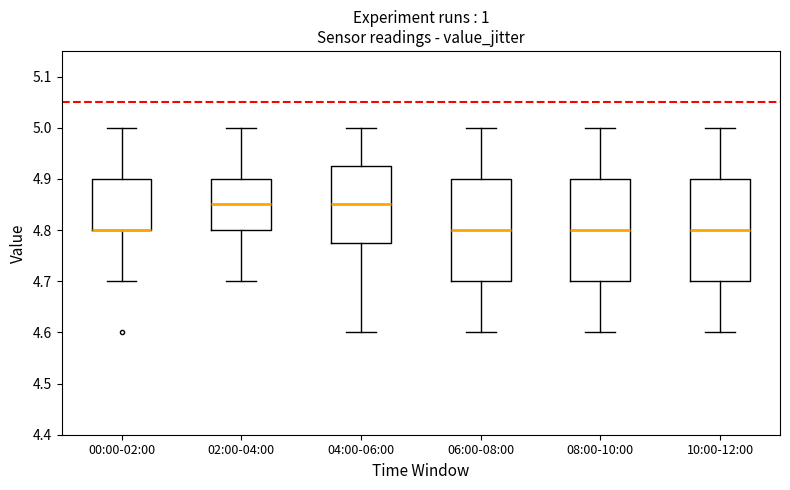

Reading left to right, read every box against the y-axis: the position of its median line, the range the box covers, and the ends of its whiskers. The values are not printed on the chart, so give them approximately, as read against the axis.

00:00-02:00: median 4.80 (drawn on the box's lower edge), box 4.80 to 4.90, whiskers 4.70 to 5.00
02:00-04:00: median 4.85, box 4.80 to 4.90, whiskers 4.70 to 5.00
04:00-06:00: median 4.85, box 4.78 to 4.93, whiskers 4.60 to 5.00
06:00-08:00: median 4.80, box 4.70 to 4.90, whiskers 4.60 to 5.00
08:00-10:00: median 4.80, box 4.70 to 4.90, whiskers 4.60 to 5.00
10:00-12:00: median 4.80, box 4.70 to 4.90, whiskers 4.60 to 5.00